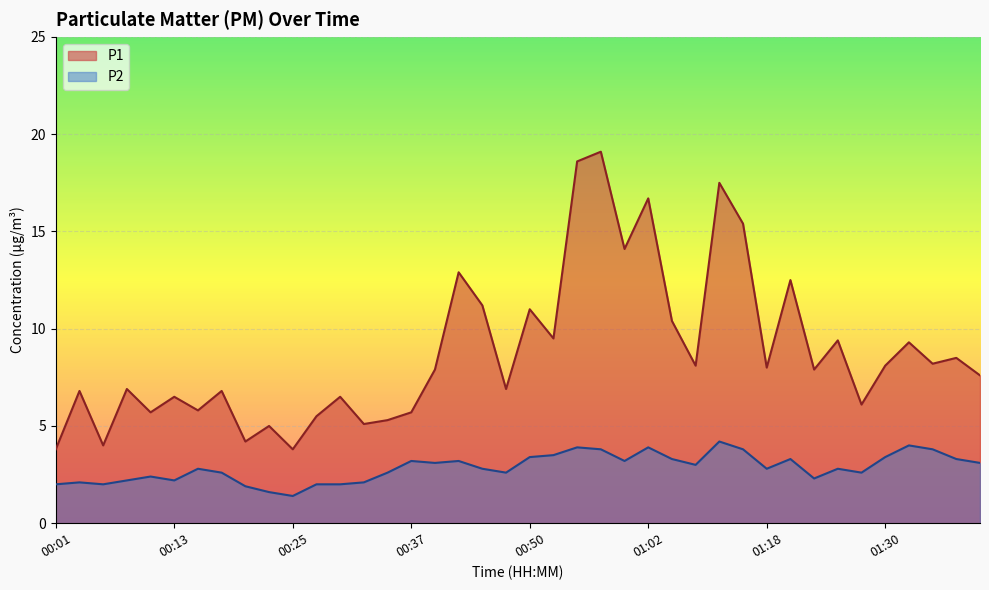

Which has a higher value, 00:42 or 00:52?

00:42